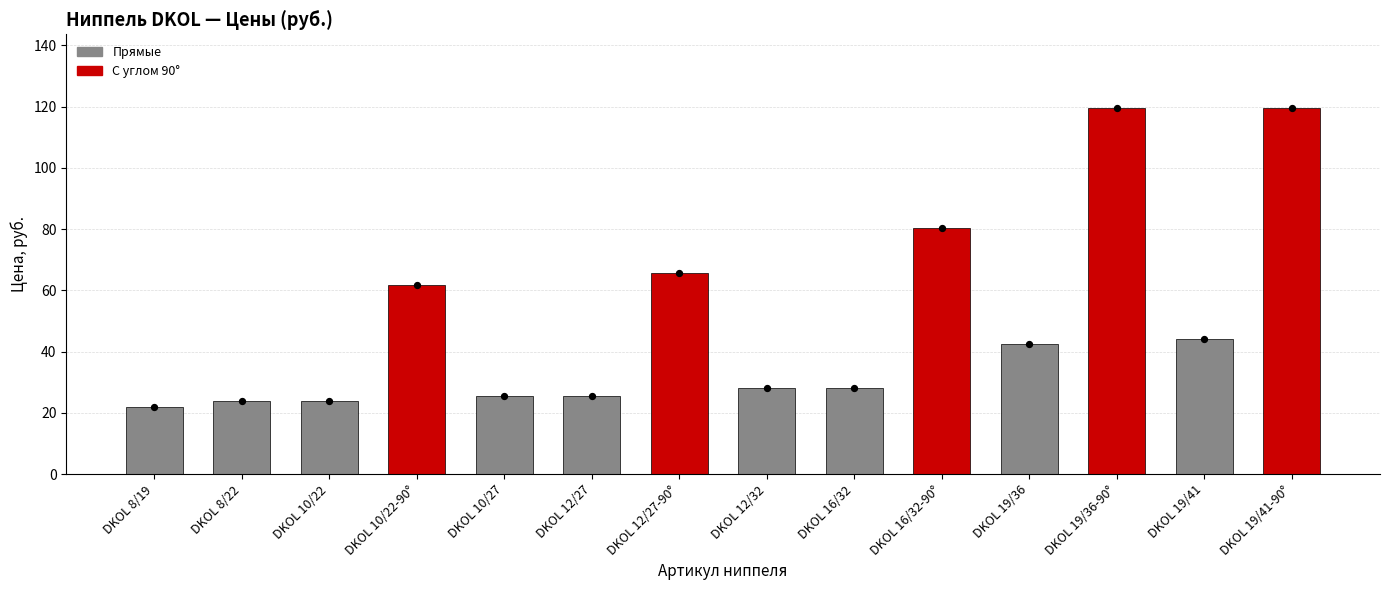

What is the ratio of the value at DKOL 16/32-90° to the value at DKOL 10/22?

3.4